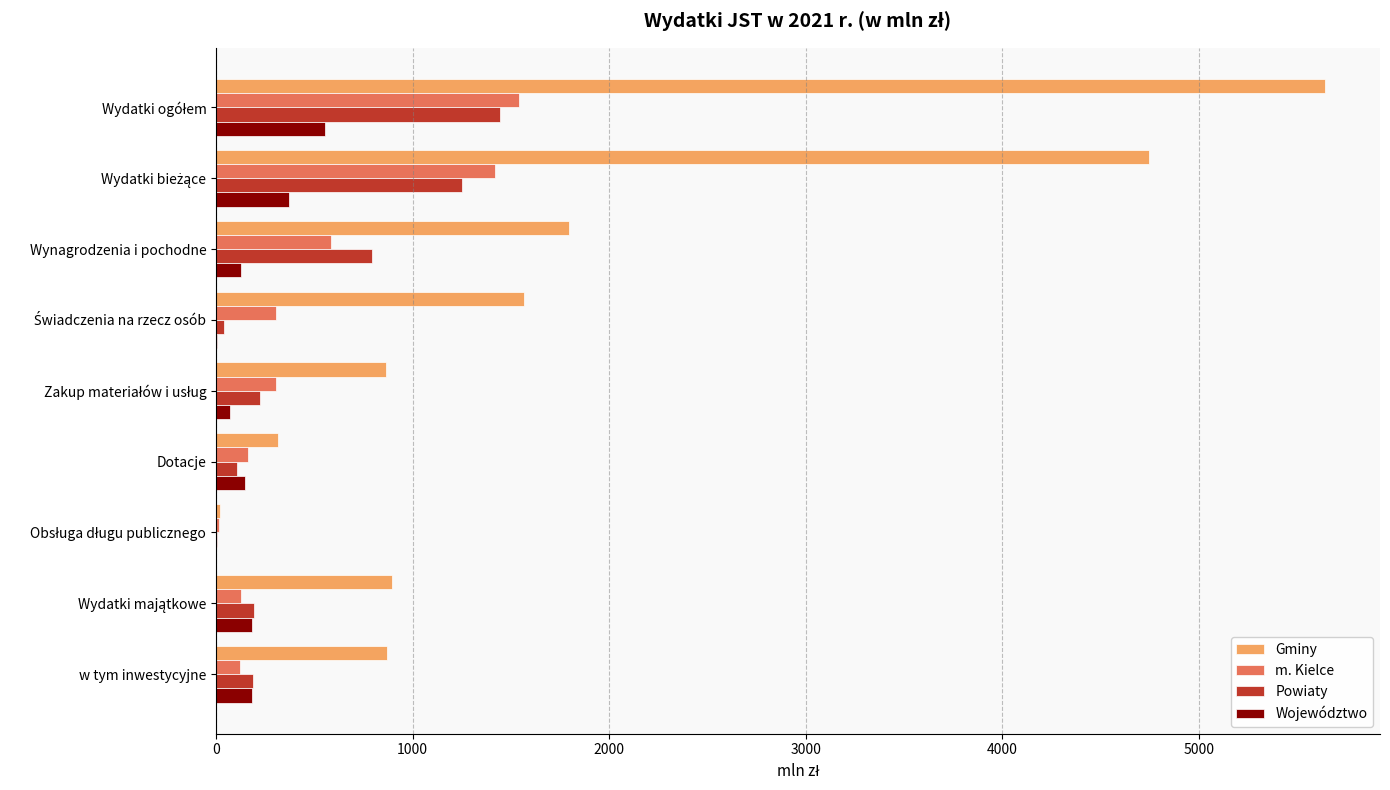

At which label is m. Kielce closest to 778?

Wynagrodzenia i pochodne